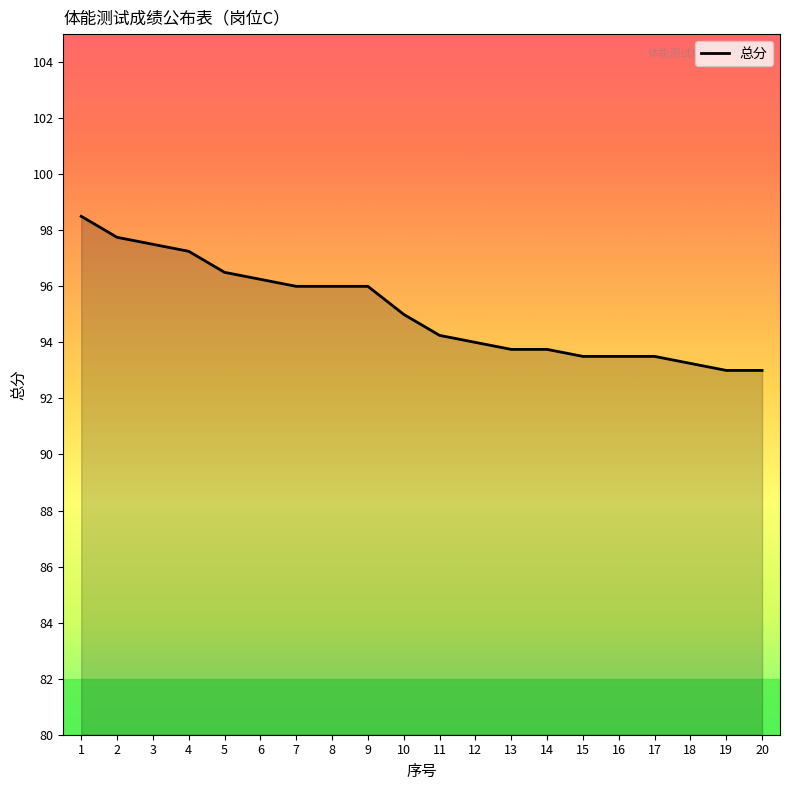

The chart shows a value of 96.0 at 9. True or false?

True